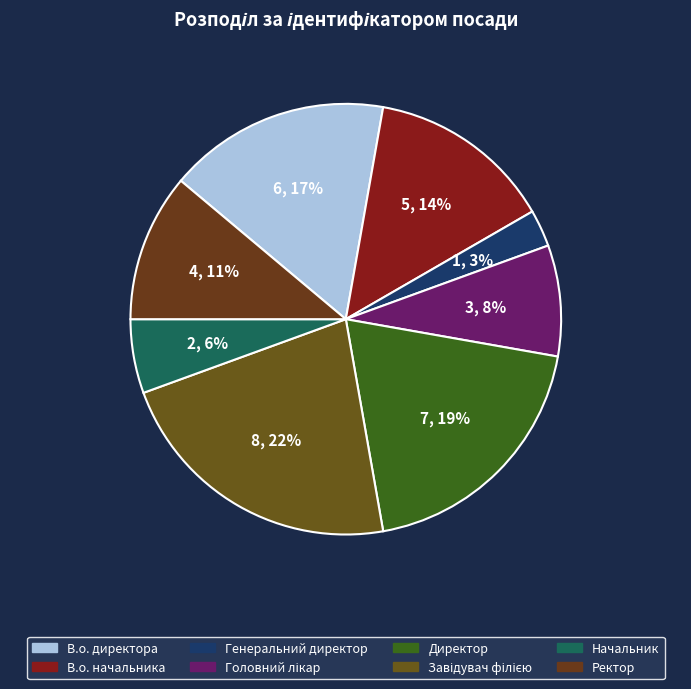

How many slices are in this pie chart?

8